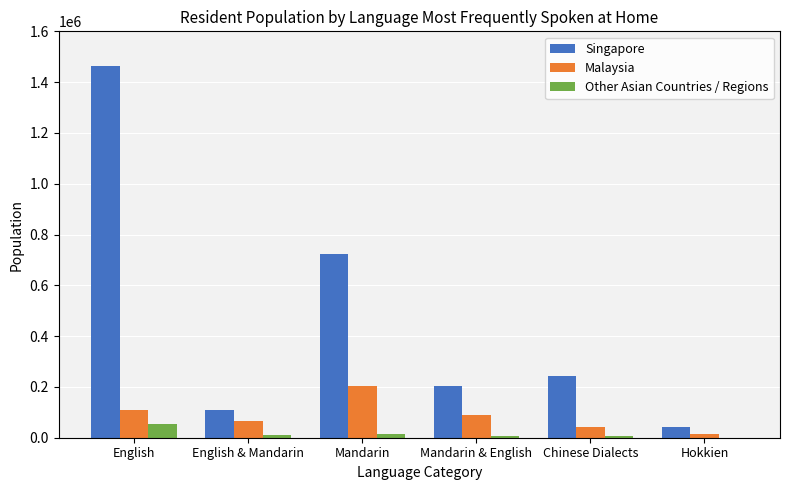

At which label does Singapore reach its peak?

English